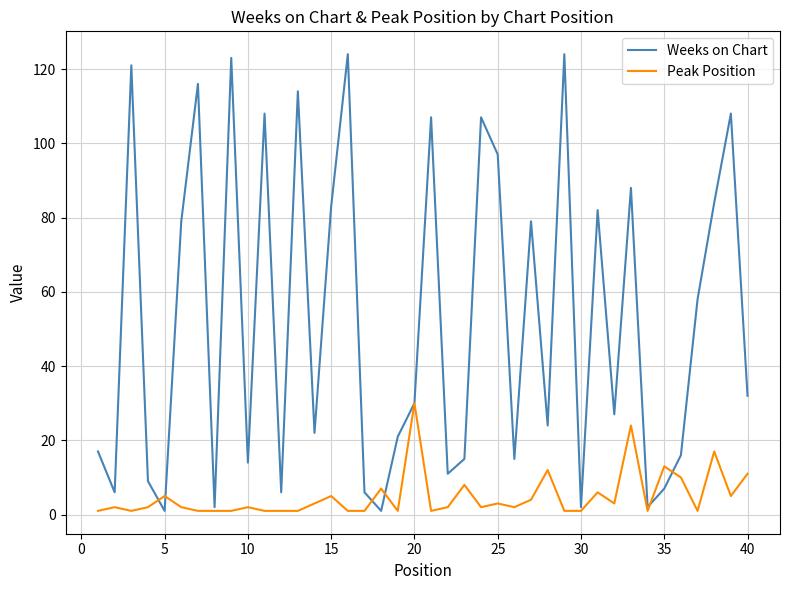

What is the highest value of the Peak Position series?

30